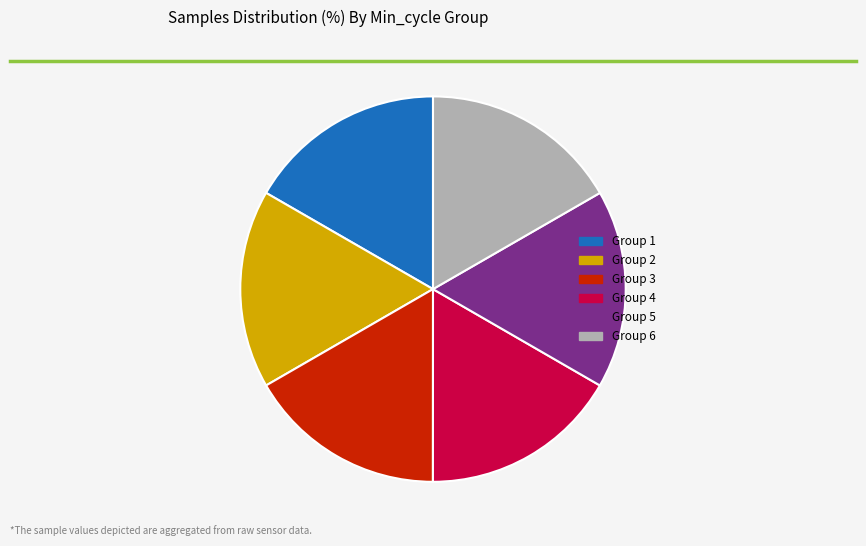

Is there a majority slice in this chart?

No